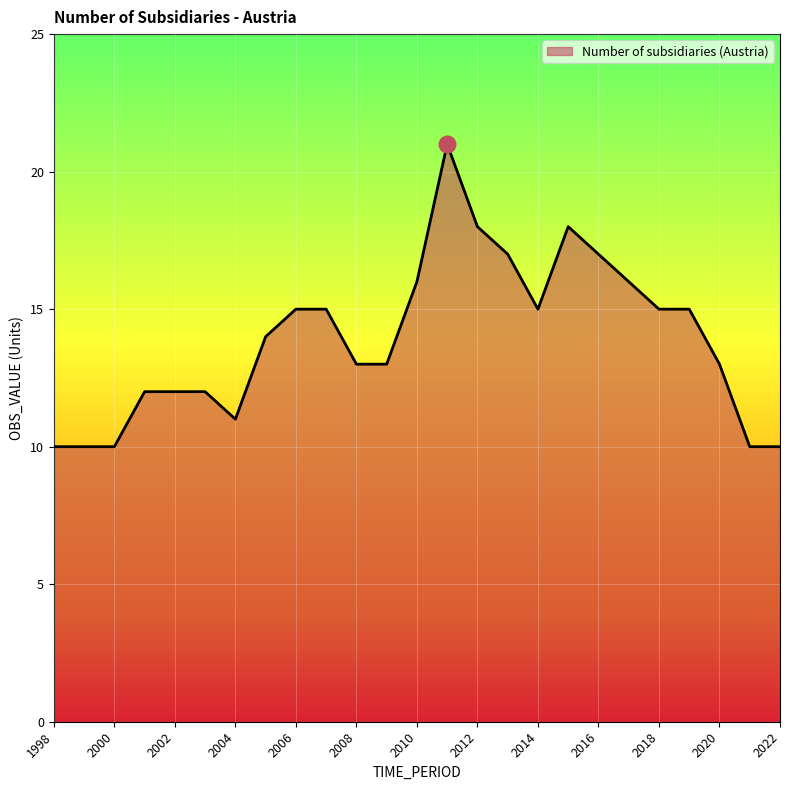

What is the smallest value displayed?

10